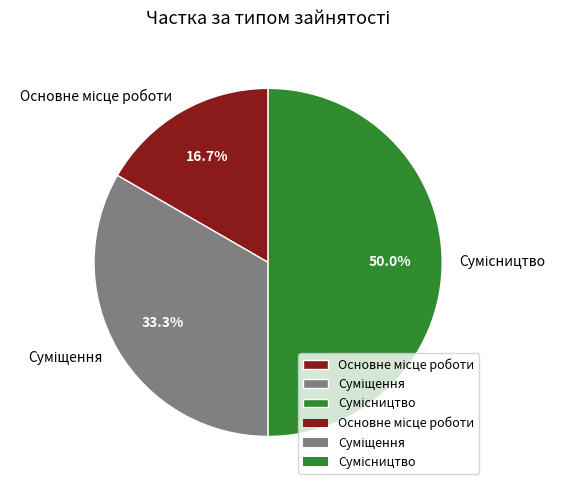

Which category has the biggest portion of the pie?

Сумісництво